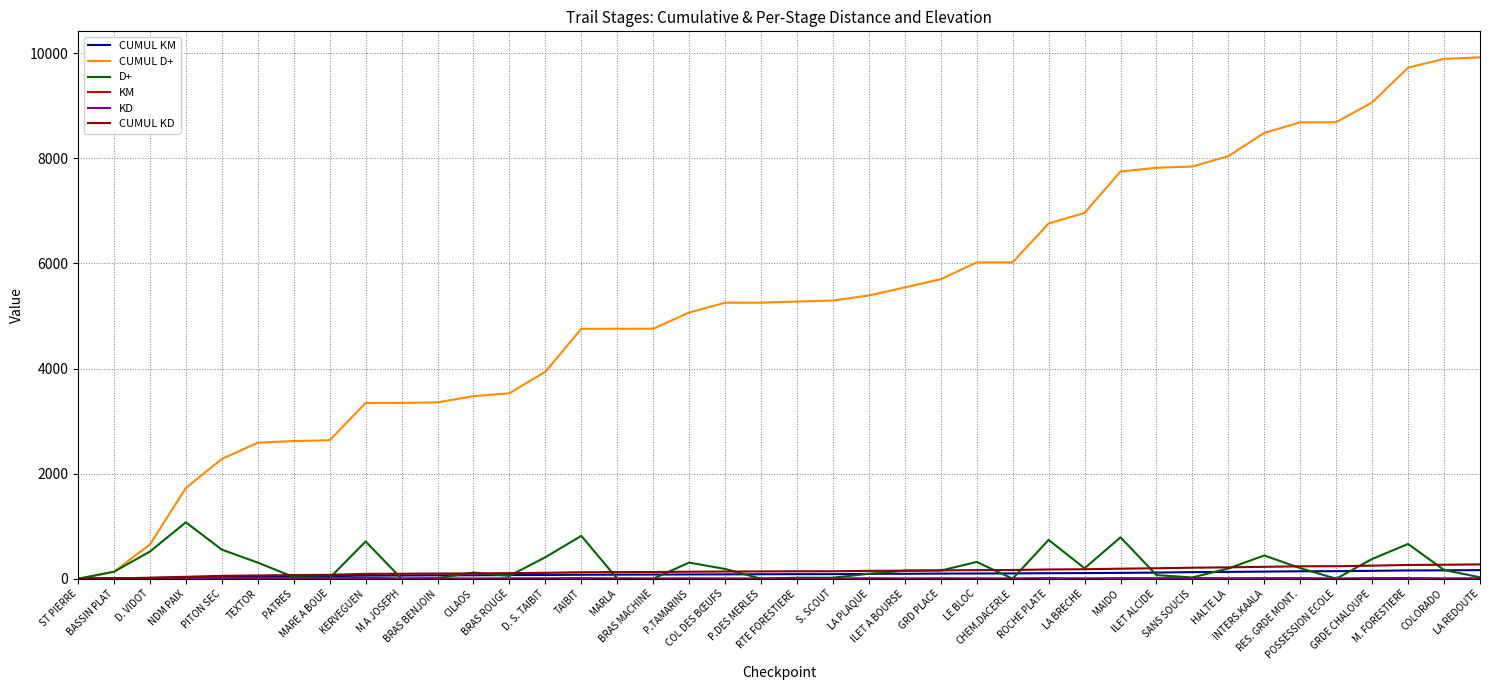

Which series has the largest range (max minus min)?

CUMUL D+